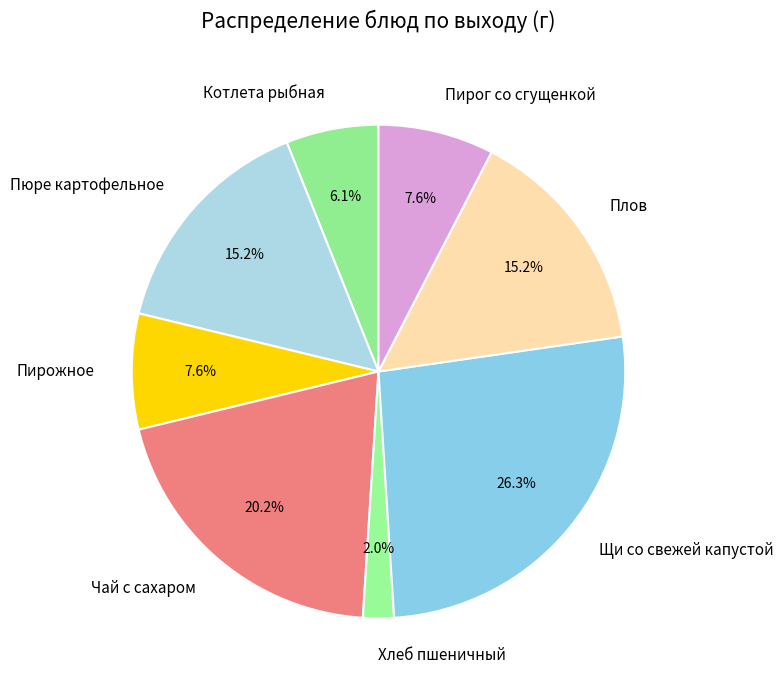

Which has a higher value, Котлета рыбная or Хлеб пшеничный?

Котлета рыбная